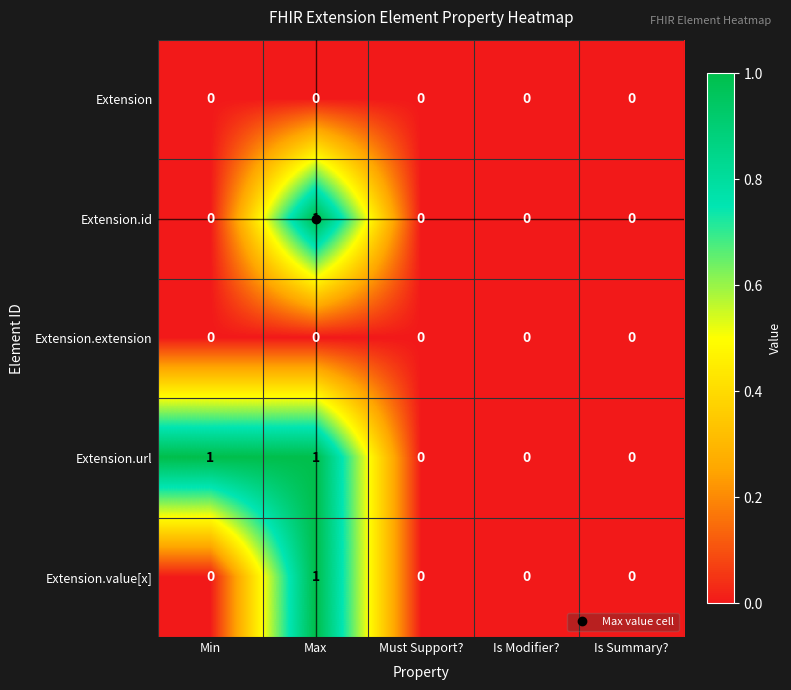

True or false: Extension.extension has a value of 0 at Max.

True